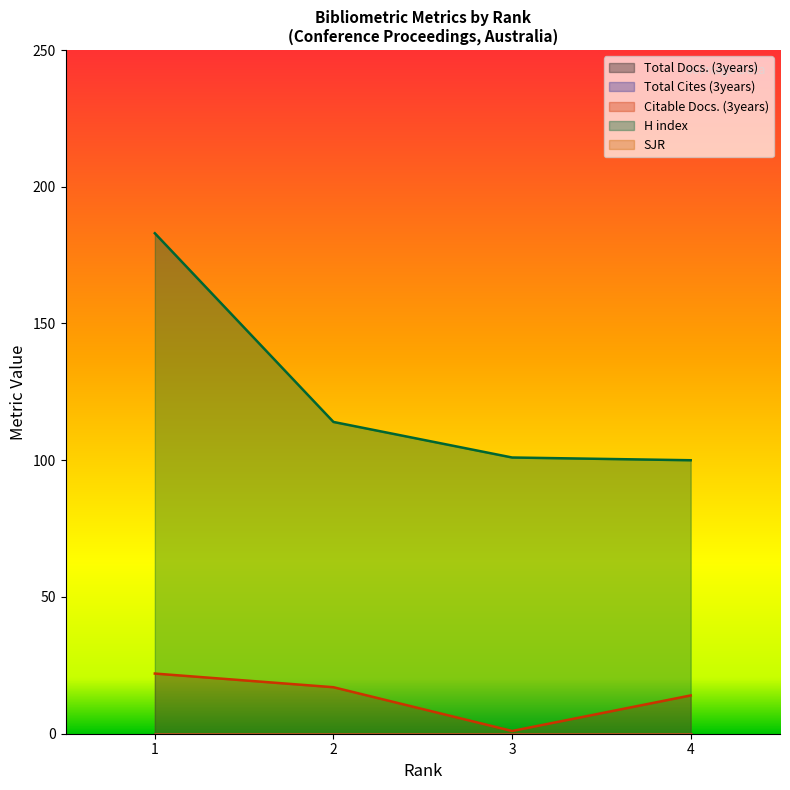

At which label is Citable Docs. (3years) closest to 11?

4